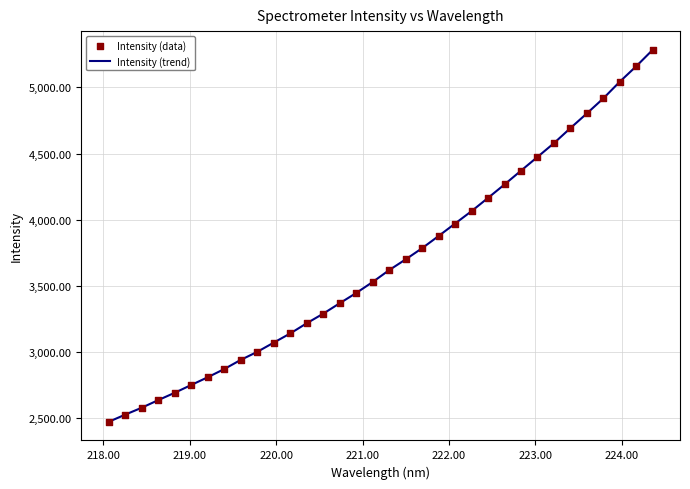

What is the maximum value shown in the chart?

5283.6